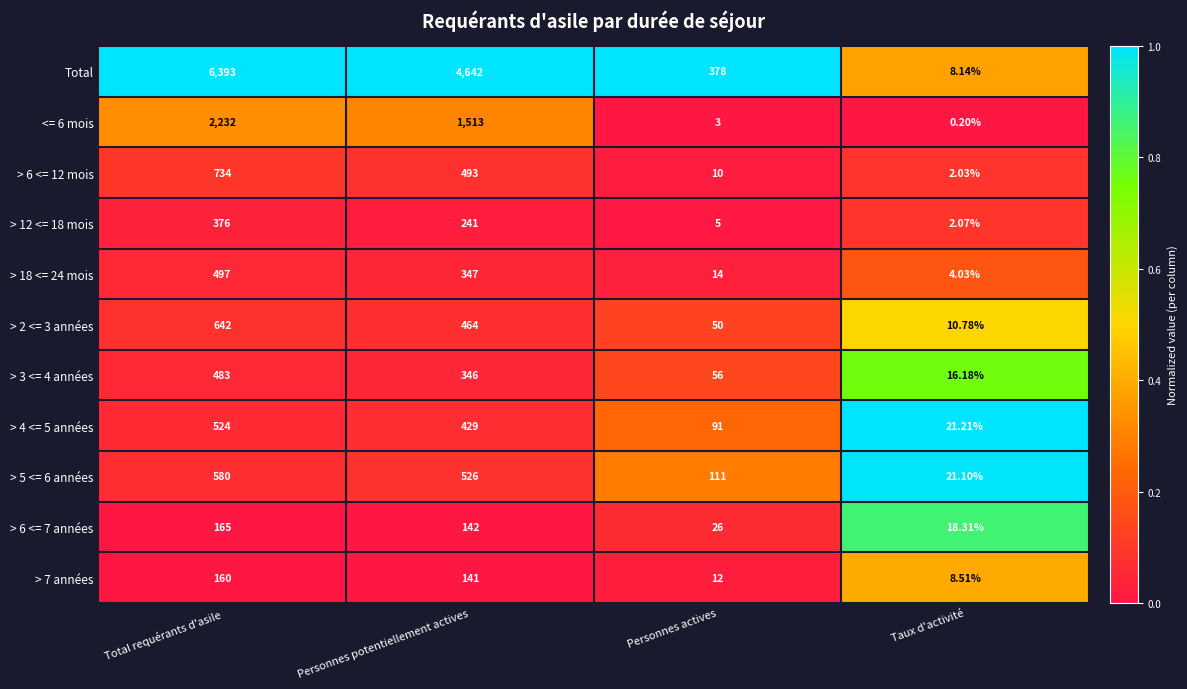

At how many categories does at least one series exceed 0?

4